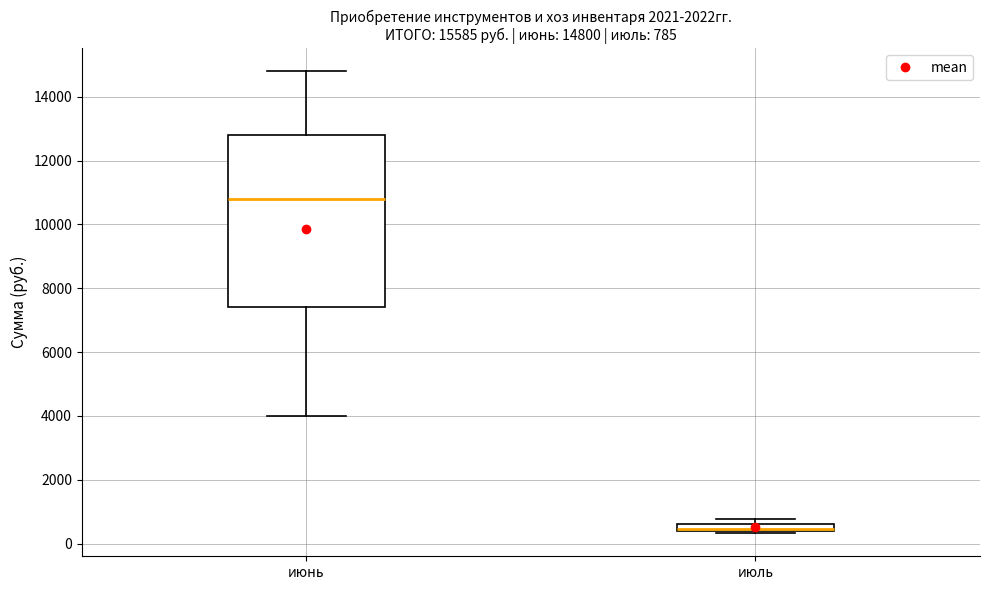

Which box is the tallest, from its lower edge to its upper edge?

июнь